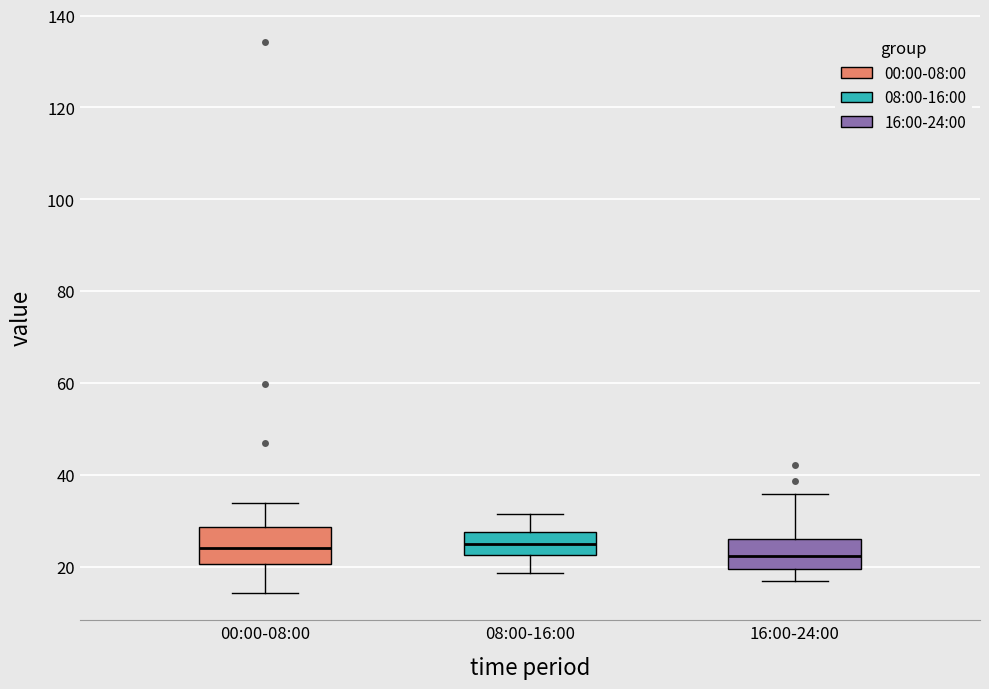

Reading left to right, read every box against the y-axis: the position of its median line, the range the box covers, and the ends of its whiskers. The values are not printed on the chart, so give them approximately, as read against the axis.

00:00-08:00: median 24, box 20 to 28, whiskers 14 to 34
08:00-16:00: median 26, box 22 to 28, whiskers 18 to 32
16:00-24:00: median 22, box 20 to 26, whiskers 16 to 36